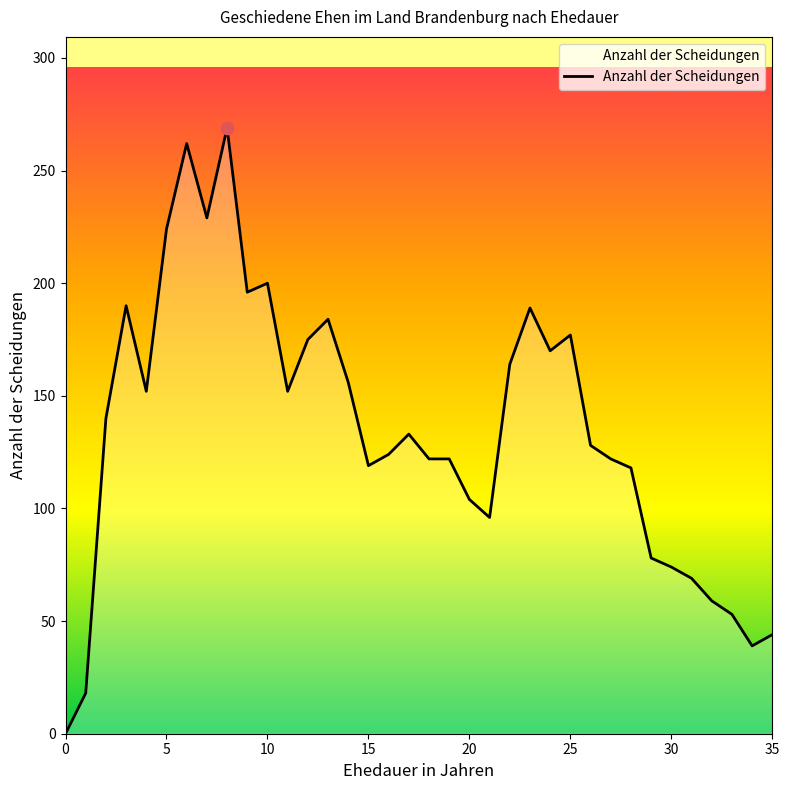

What is the maximum value shown in the chart?

269